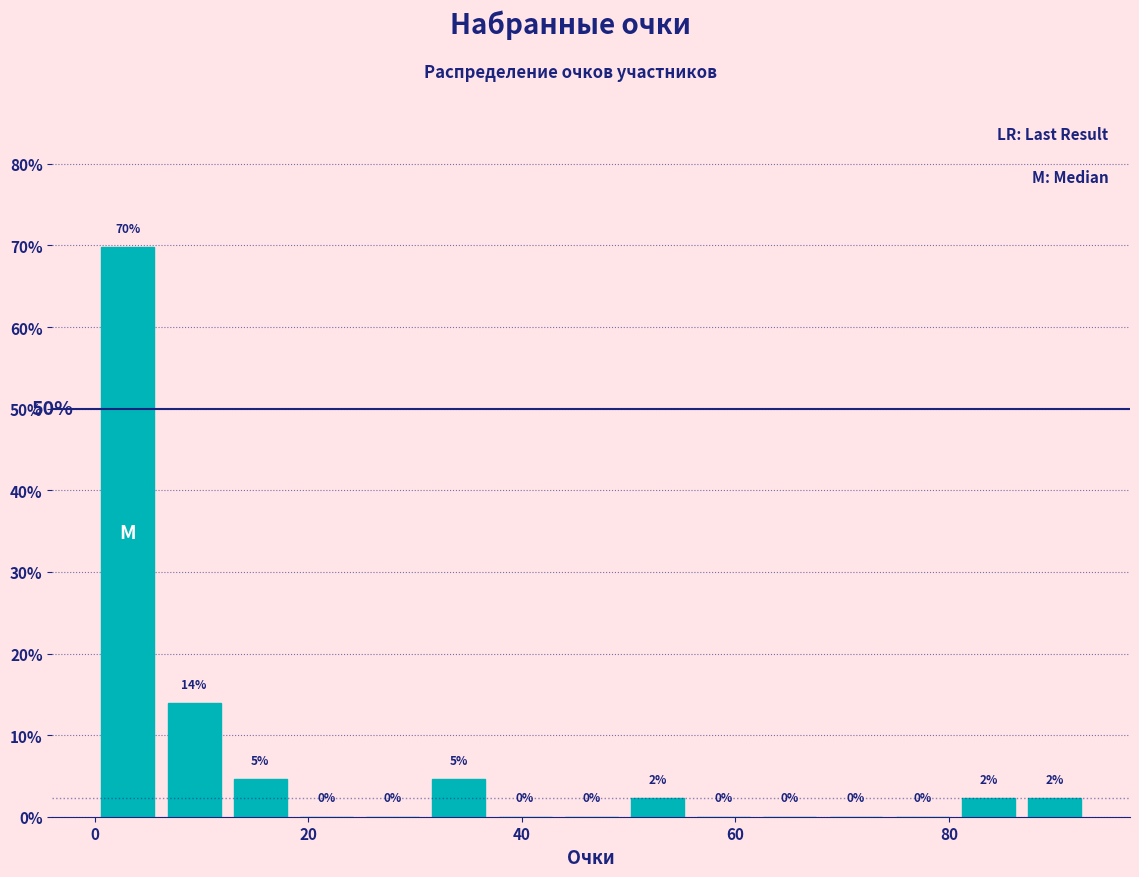

Read against the x-axis, roughly where is the centre of the tallest bar?

4